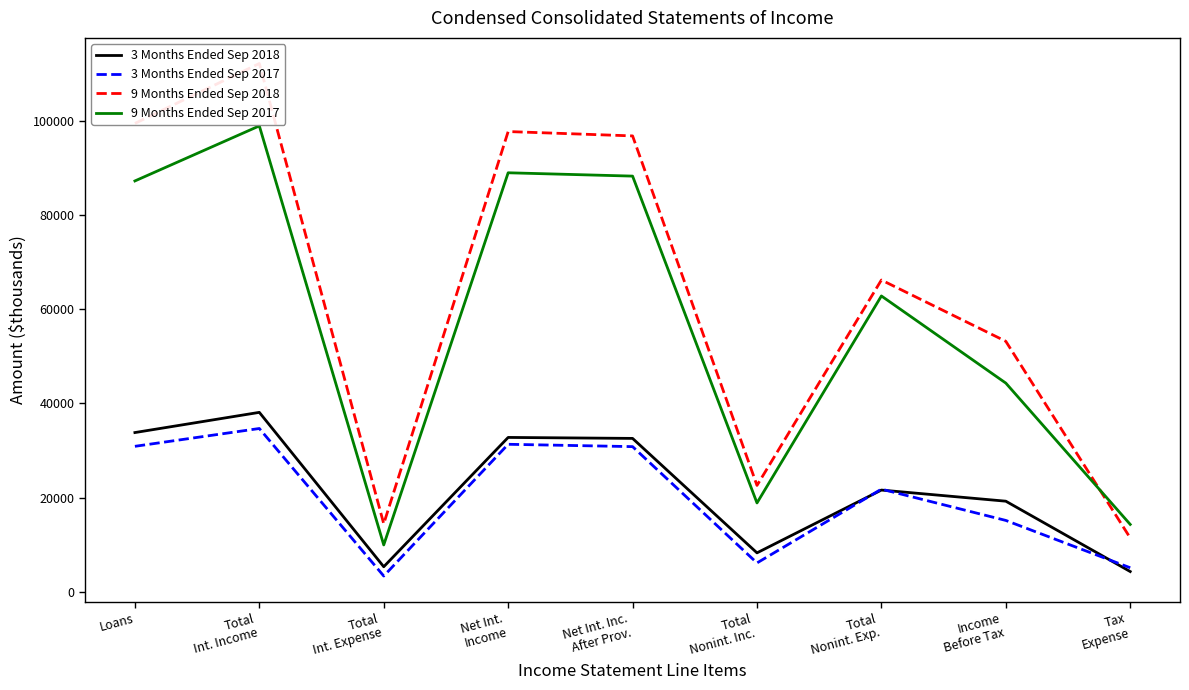

Where is the first local maximum for 3 Months Ended Sep 2017?

Total
Int. Income